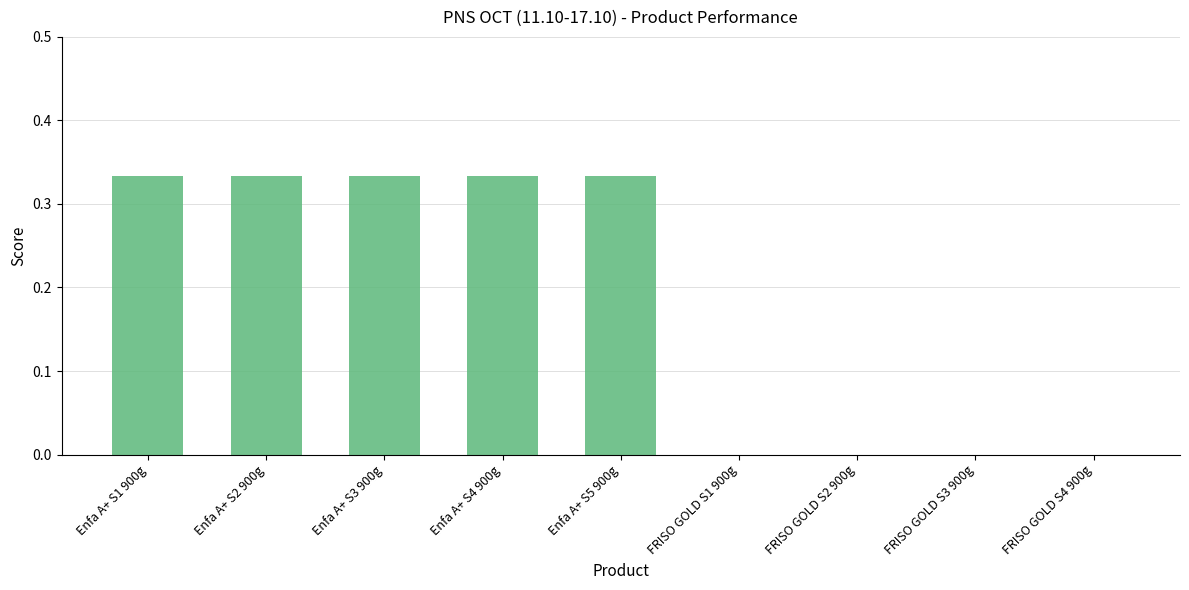

What is the sum of all values?

1.7